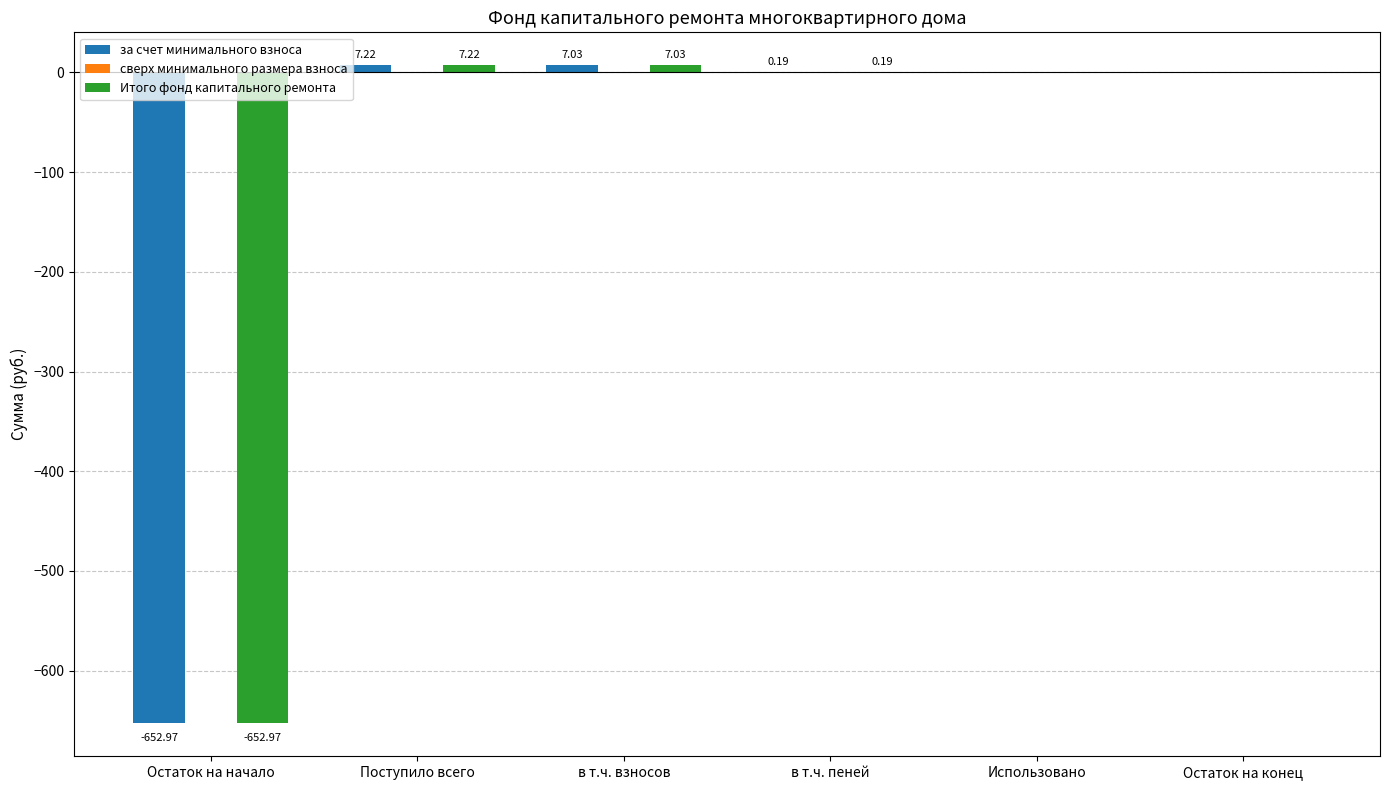

Which category has the highest value across all series?

Поступило всего